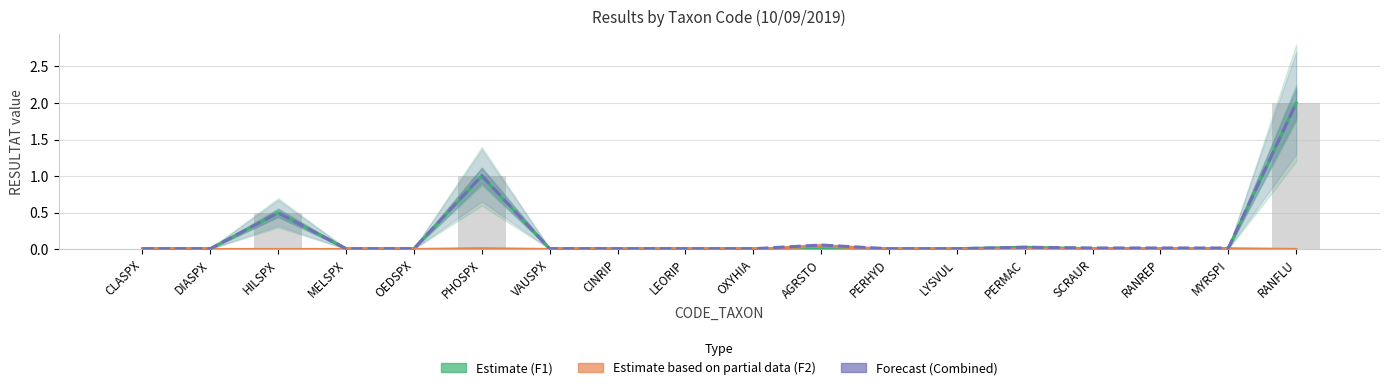

Count the Estimate based on partial data (F2) values in the range 0 to 1.

18